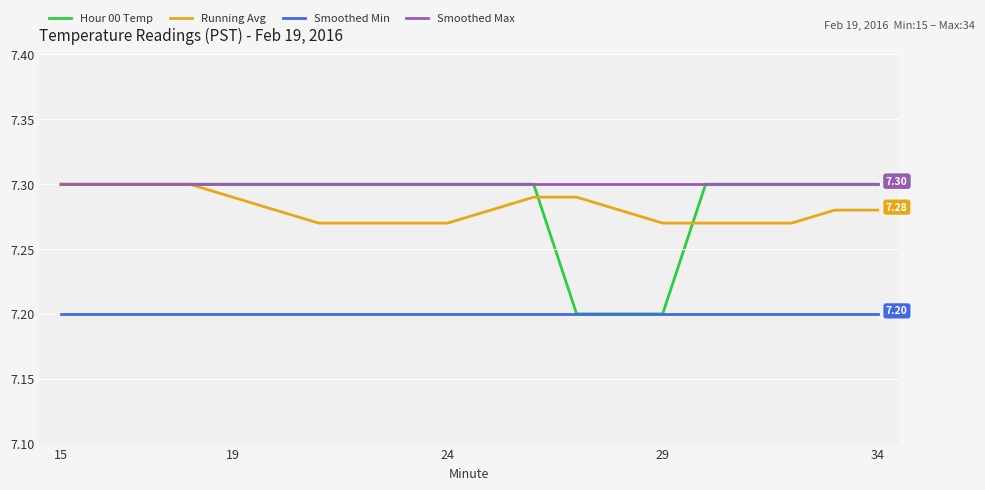

Which series has the largest total across all categories?

Smoothed Max